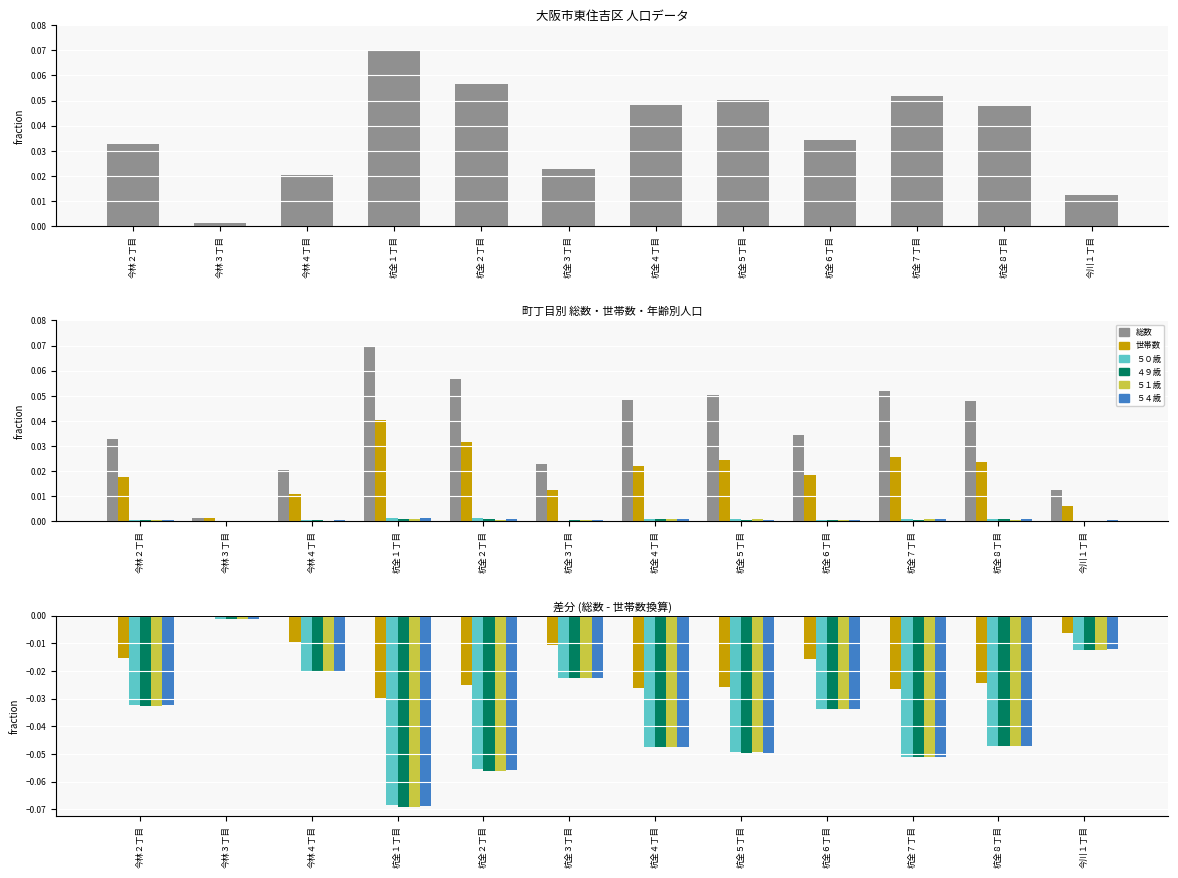

Reading left to right, what are all the values shown in this chart?

総数: 0.0	0.0	0.0	0.0	0.0	0.0	0.0	0.0	0.0	0.0	0.0	0.0
世帯数: -0.0	0.0	-0.0	-0.0	-0.0	-0.0	-0.0	-0.0	-0.0	-0.0	-0.0	-0.0
５０歳: -0.0	-0.0	-0.0	-0.1	-0.1	-0.0	-0.0	-0.0	-0.0	-0.1	-0.0	-0.0
４９歳: -0.0	-0.0	-0.0	-0.1	-0.1	-0.0	-0.0	-0.0	-0.0	-0.1	-0.0	-0.0
５１歳: -0.0	-0.0	-0.0	-0.1	-0.1	-0.0	-0.0	-0.0	-0.0	-0.1	-0.0	-0.0
５４歳: -0.0	-0.0	-0.0	-0.1	-0.1	-0.0	-0.0	-0.0	-0.0	-0.1	-0.0	-0.0